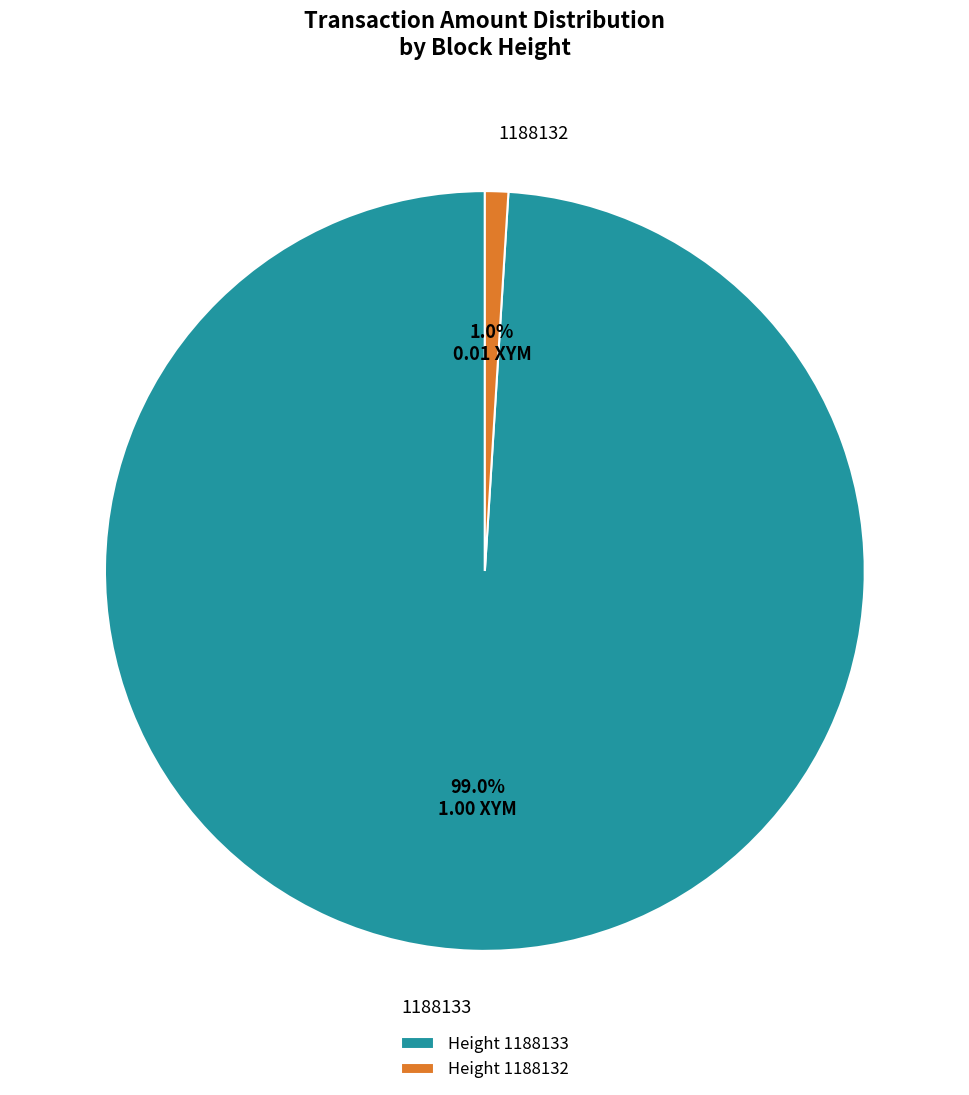

Is the sum of Height 1188132 and Height 1188133 greater than half?

Yes